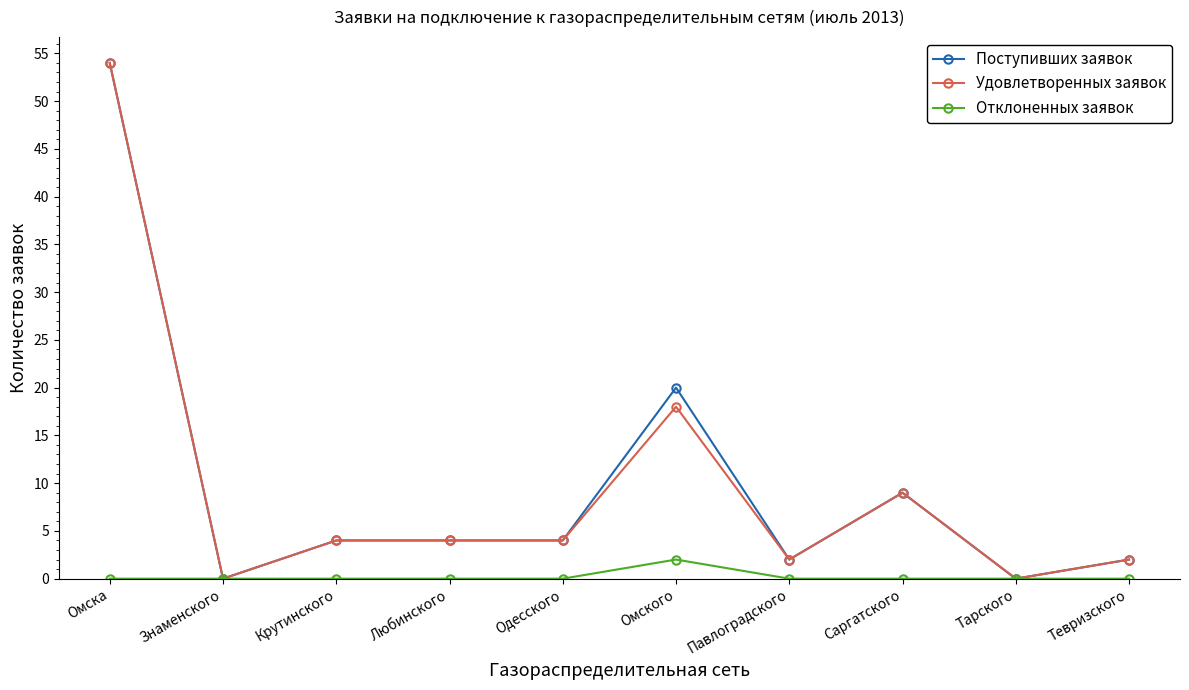

Reading right to left, transcribe all the data shown in this chart.

Поступивших заявок: 2	0	9	2	20	4	4	4	0	54
Удовлетворенных заявок: 2	0	9	2	18	4	4	4	0	54
Отклоненных заявок: 0	0	0	0	2	0	0	0	0	0